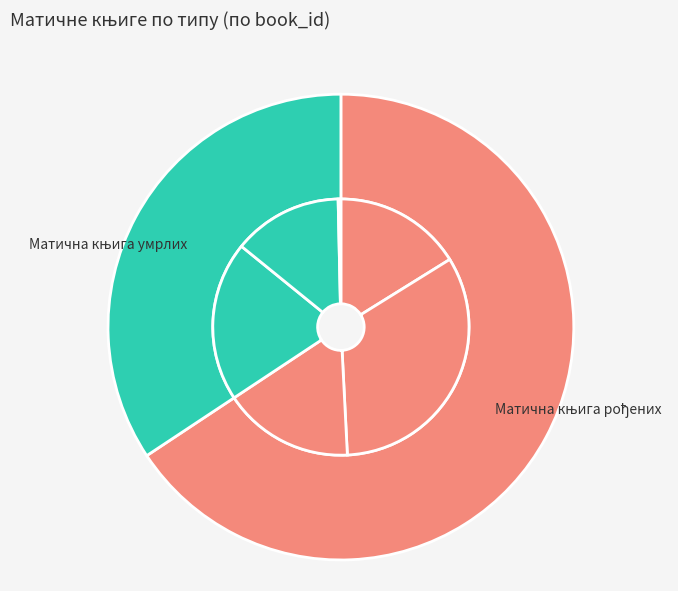

Between Матична књига умрлих and 2, which is larger?

Матична књига умрлих